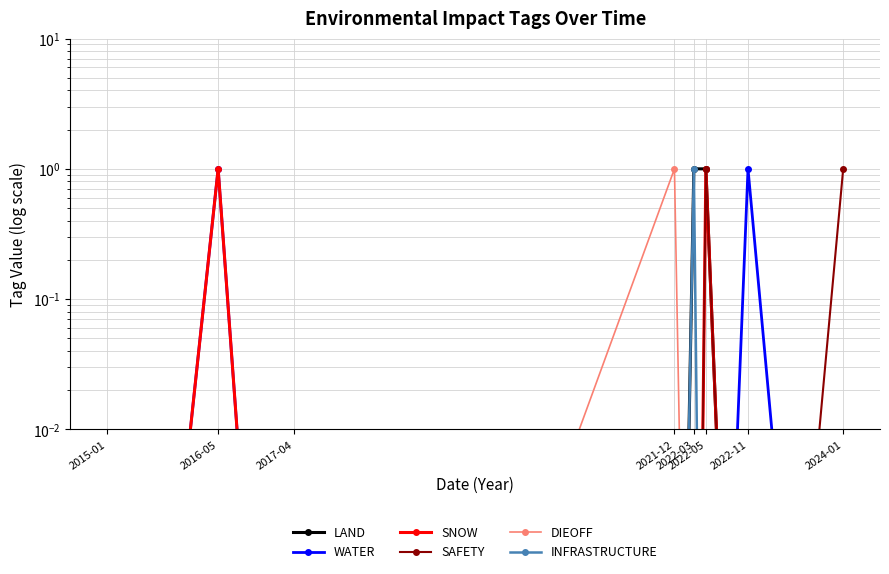

How many lines are shown in the chart?

6